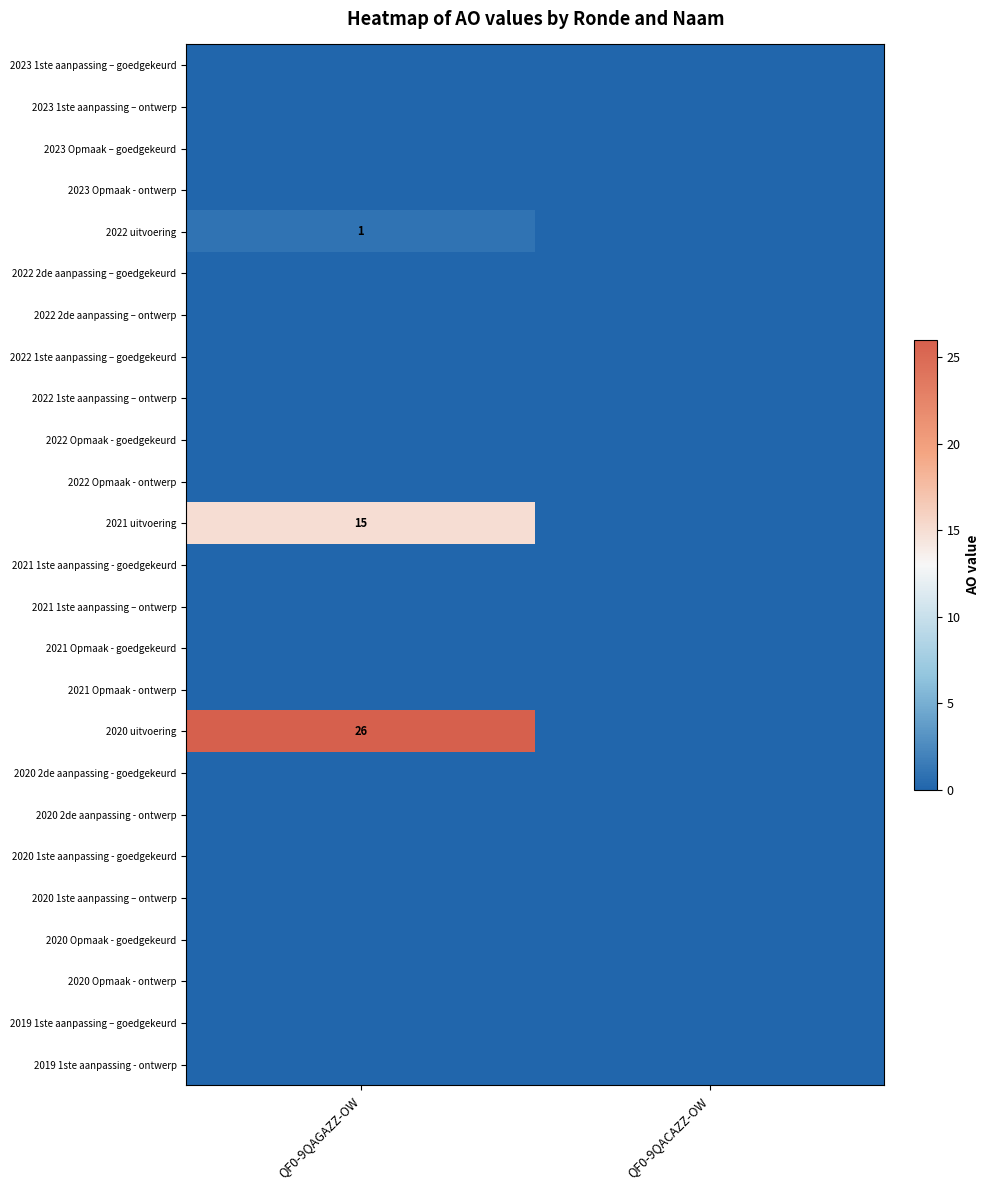

The value of 2021 uitvoering at QF0-9QAGAZZ-OW is 7. True or false?

False